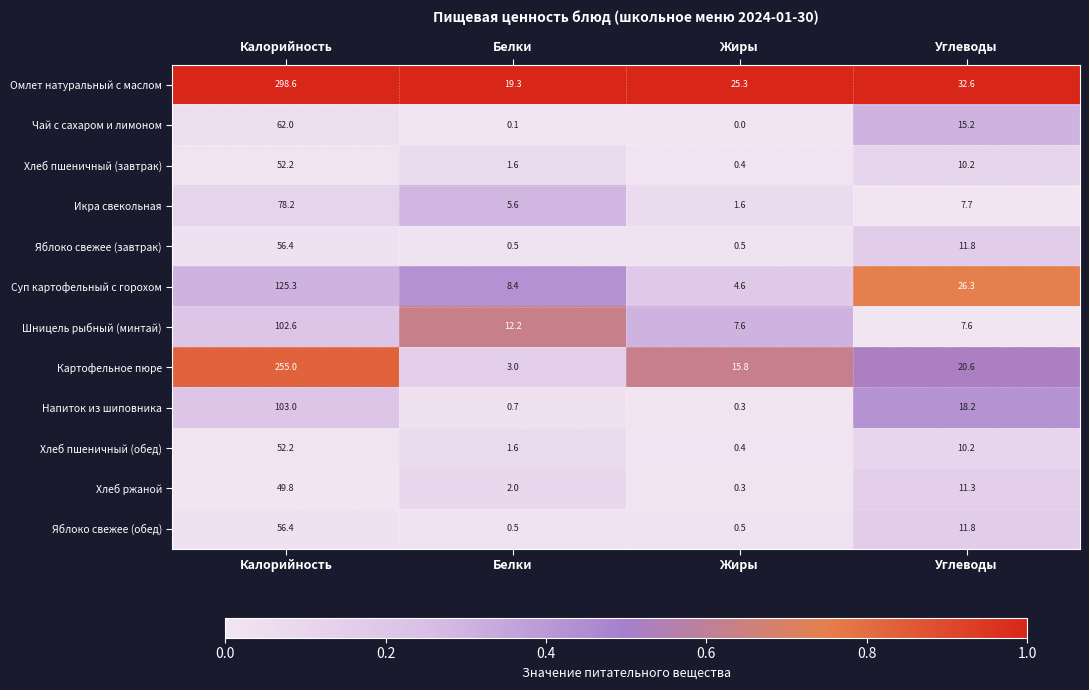

Count the number of categories in the chart.

4